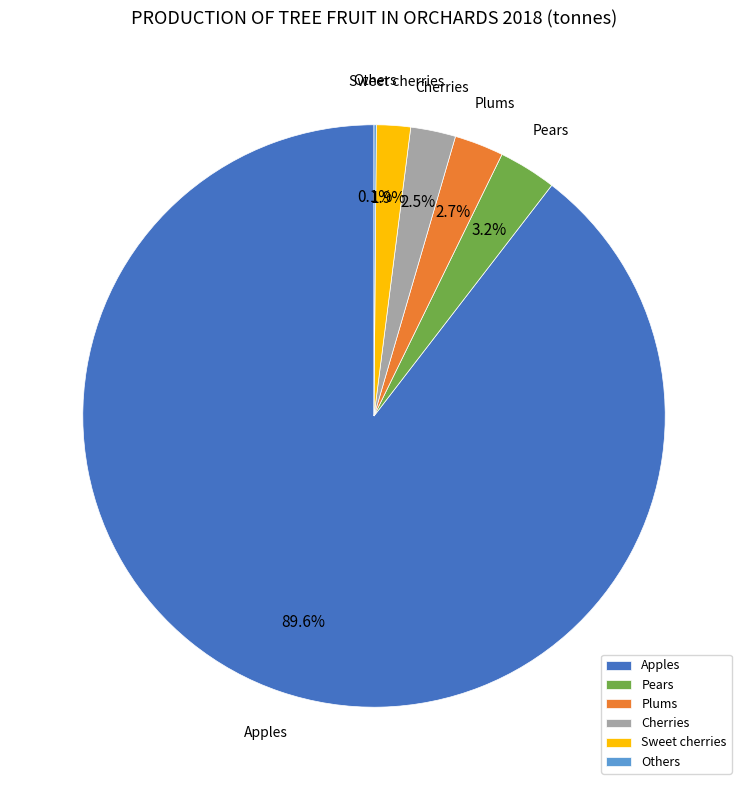

Which slice is the largest?

Apples